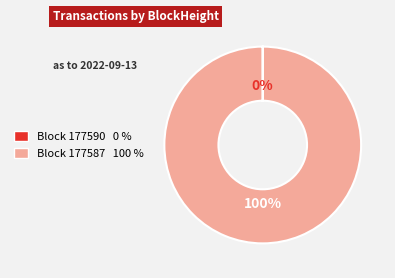

Does any single category account for the majority?

Yes